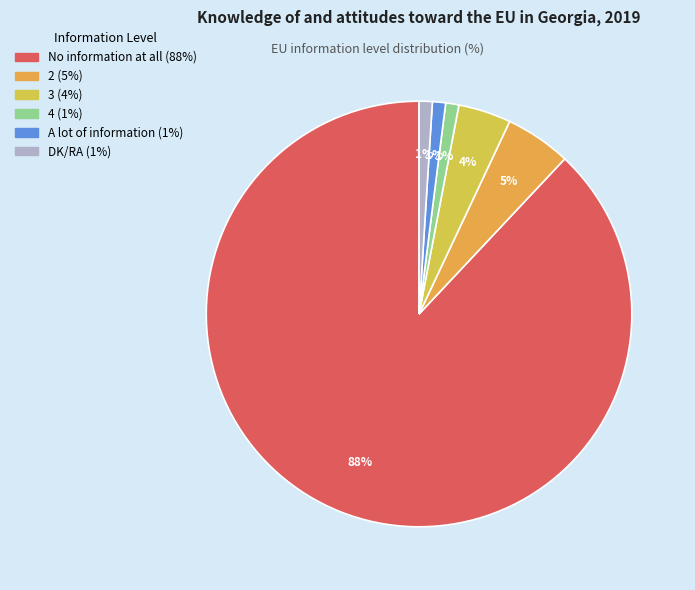

Is there any slice that represents more than half of the pie?

Yes